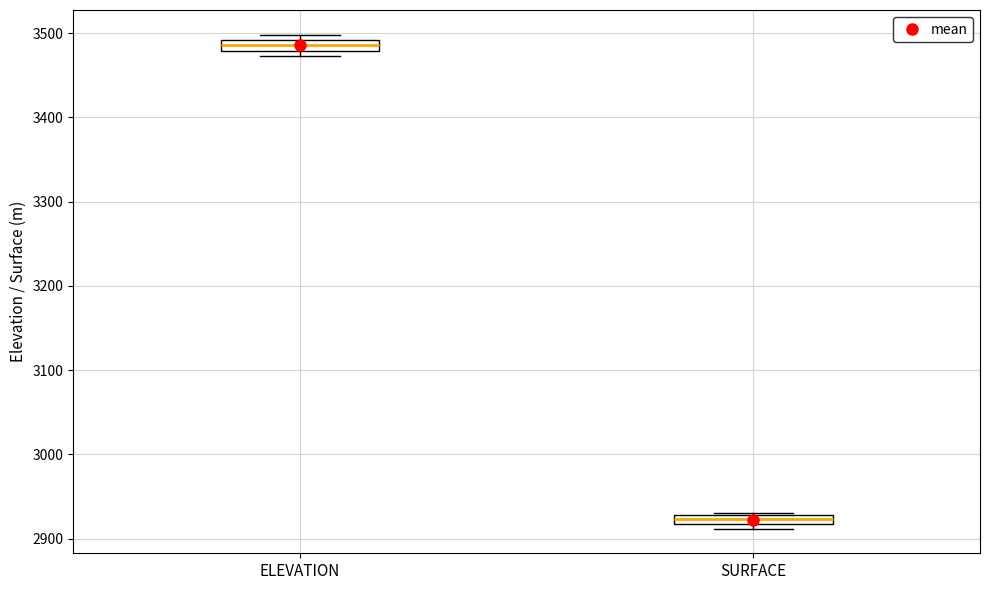

Where is the upper edge of the box for SURFACE on the y-axis? The values are not printed on the chart, so give them approximately, as read against the axis.

2930